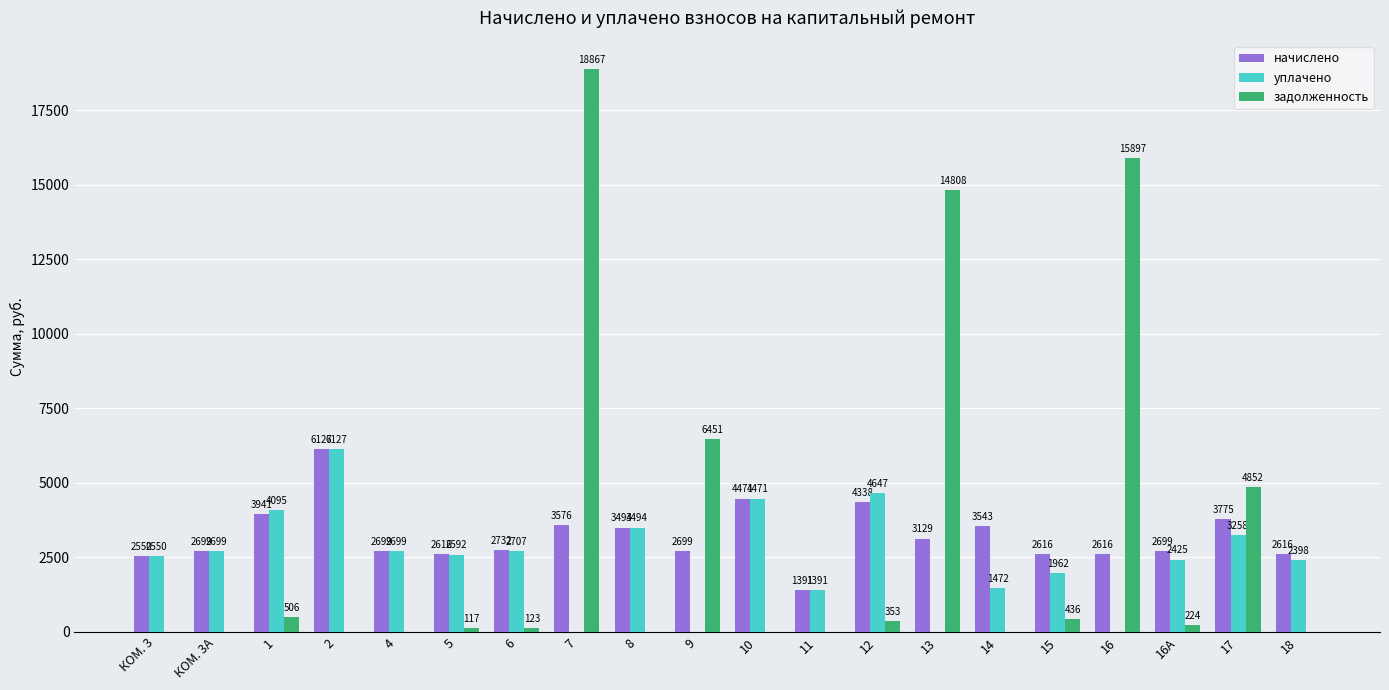

What is the sum of all задолженность values?

62639.2